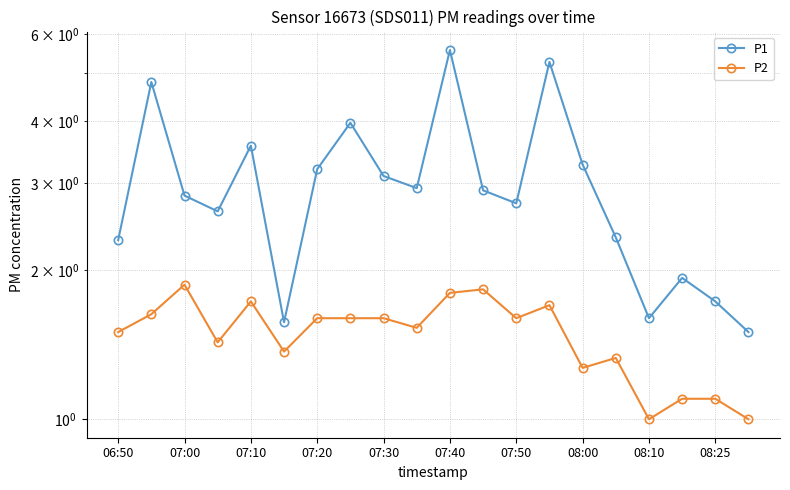

At which label does P2 reach its minimum?

08:10